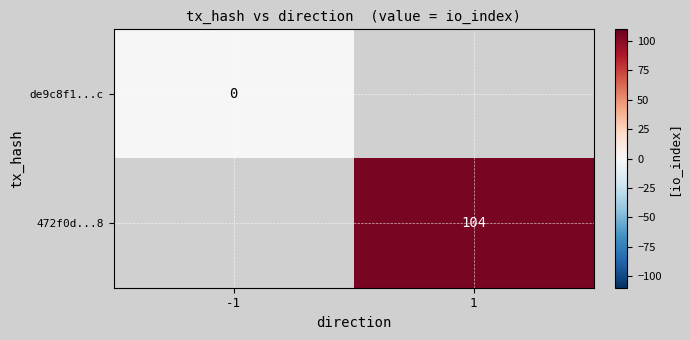

The 472f0d...8 series shows 168 at 1. True or false?

False